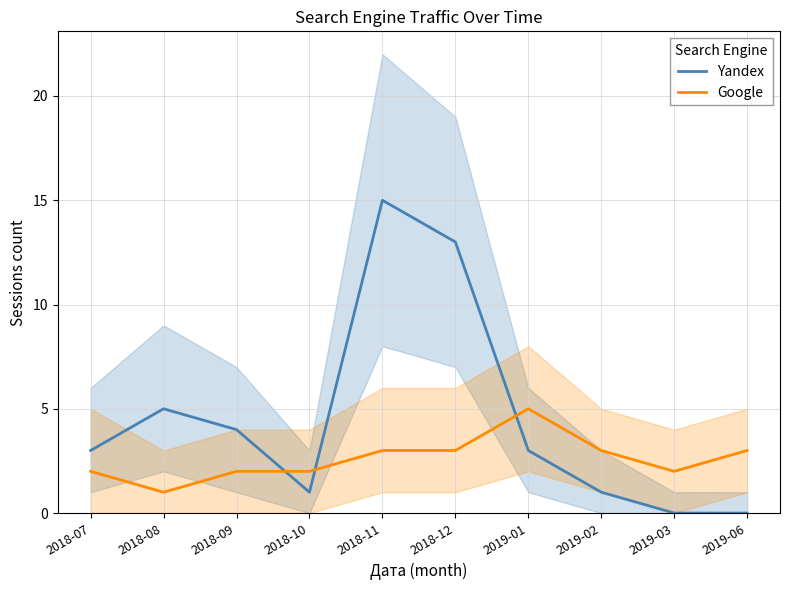

True or false: Yandex has more than 1 points higher than both neighbors.

True